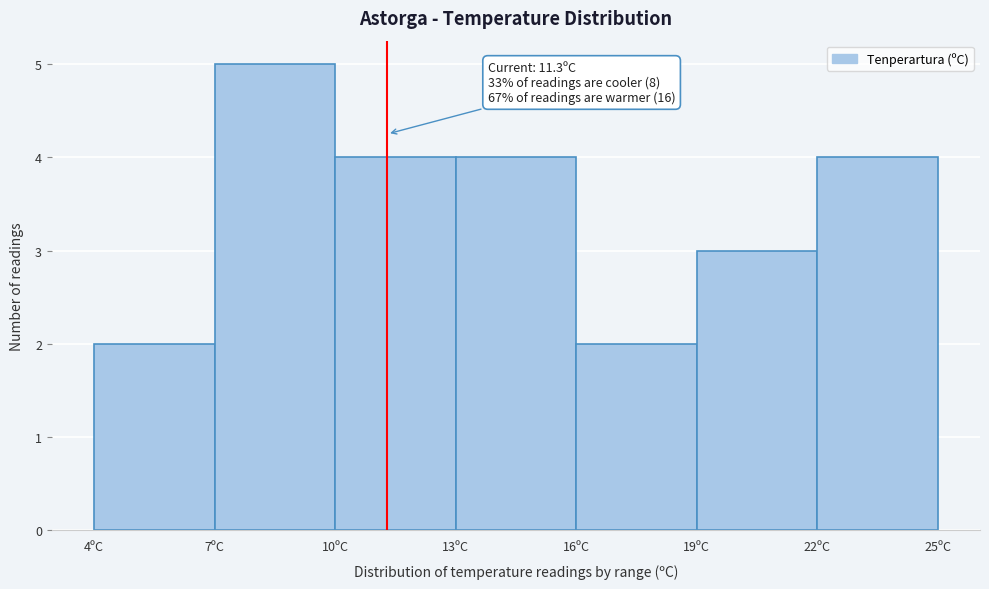

Which range on the x-axis has the tallest bar?

7 to 10